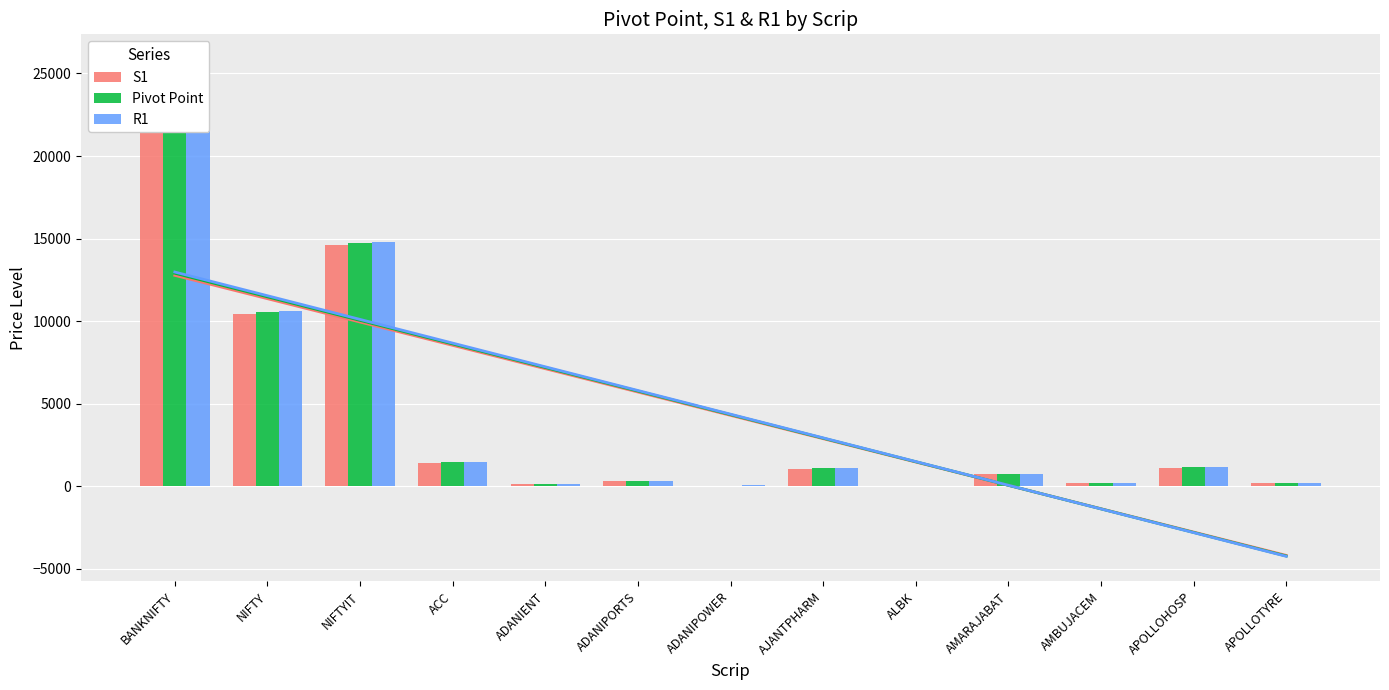

At AMARAJABAT, list the series in order from smallest to largest.

S1, Pivot Point, R1